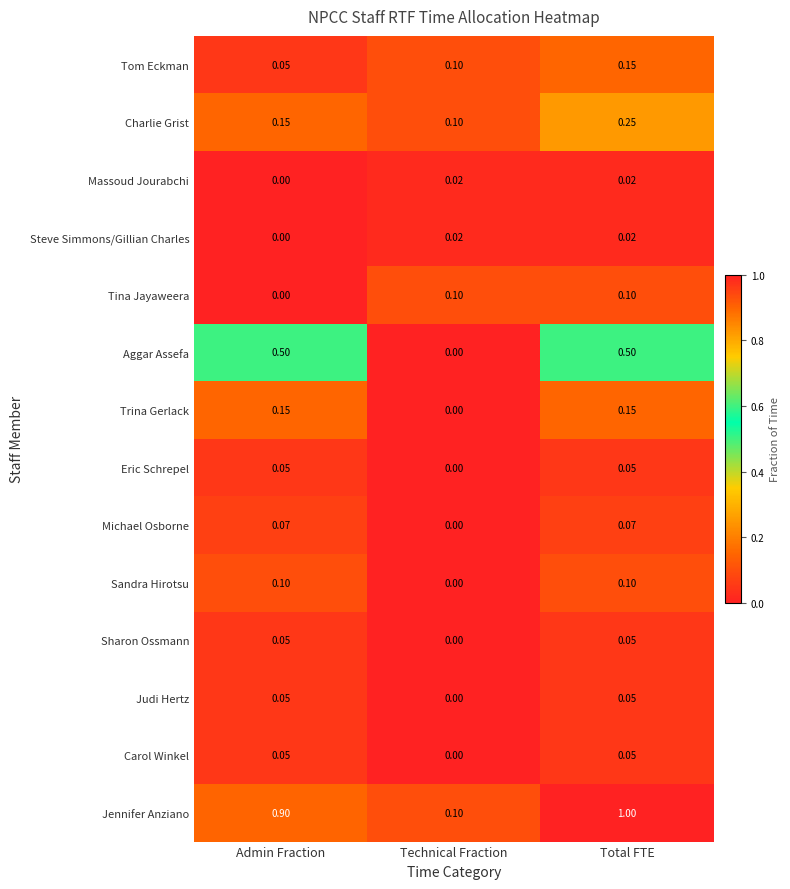

At which category is the sum across all series the highest?

Total FTE